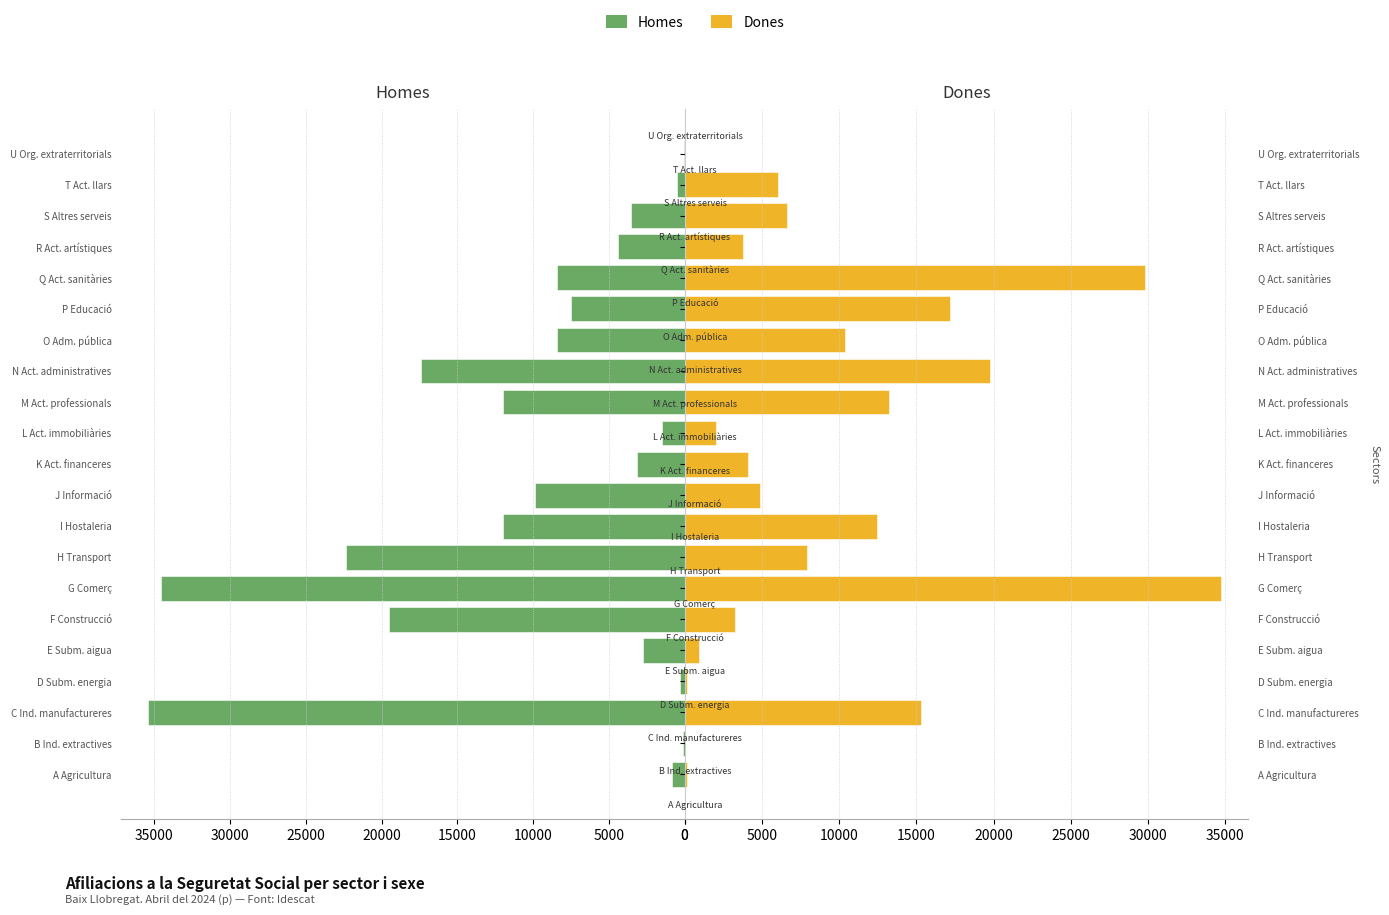

What value does the Dones series have at M Act. professionals, to the nearest 10?

13240